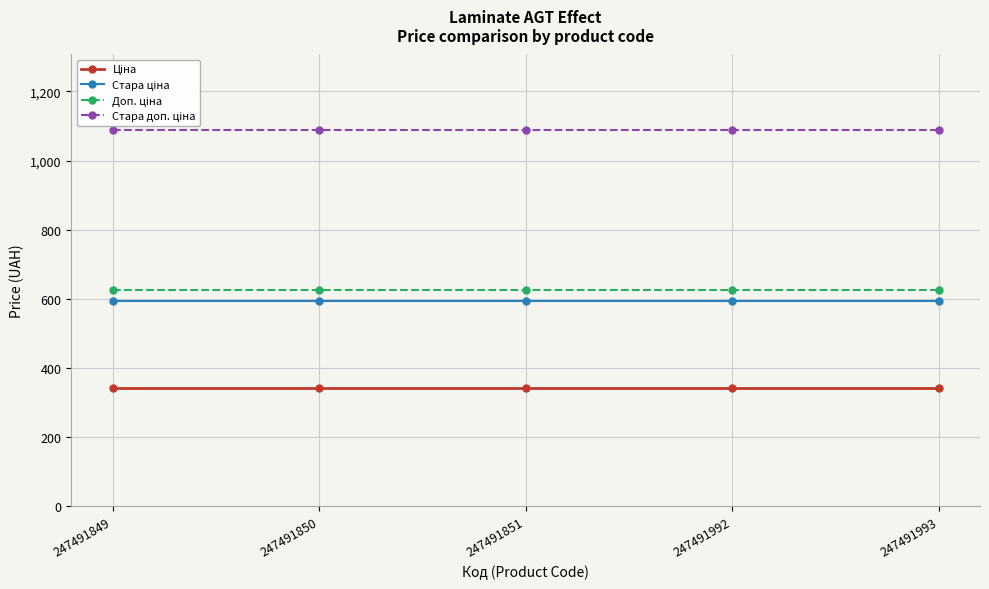

Rank the categories by Стара ціна value from lowest to highest.

247491849, 247491850, 247491851, 247491992, 247491993